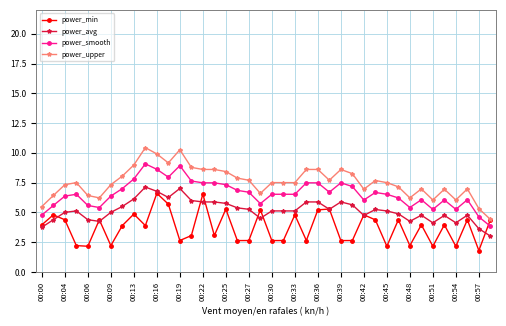

What are all the series names shown in the legend?

power_min, power_avg, power_smooth, power_upper